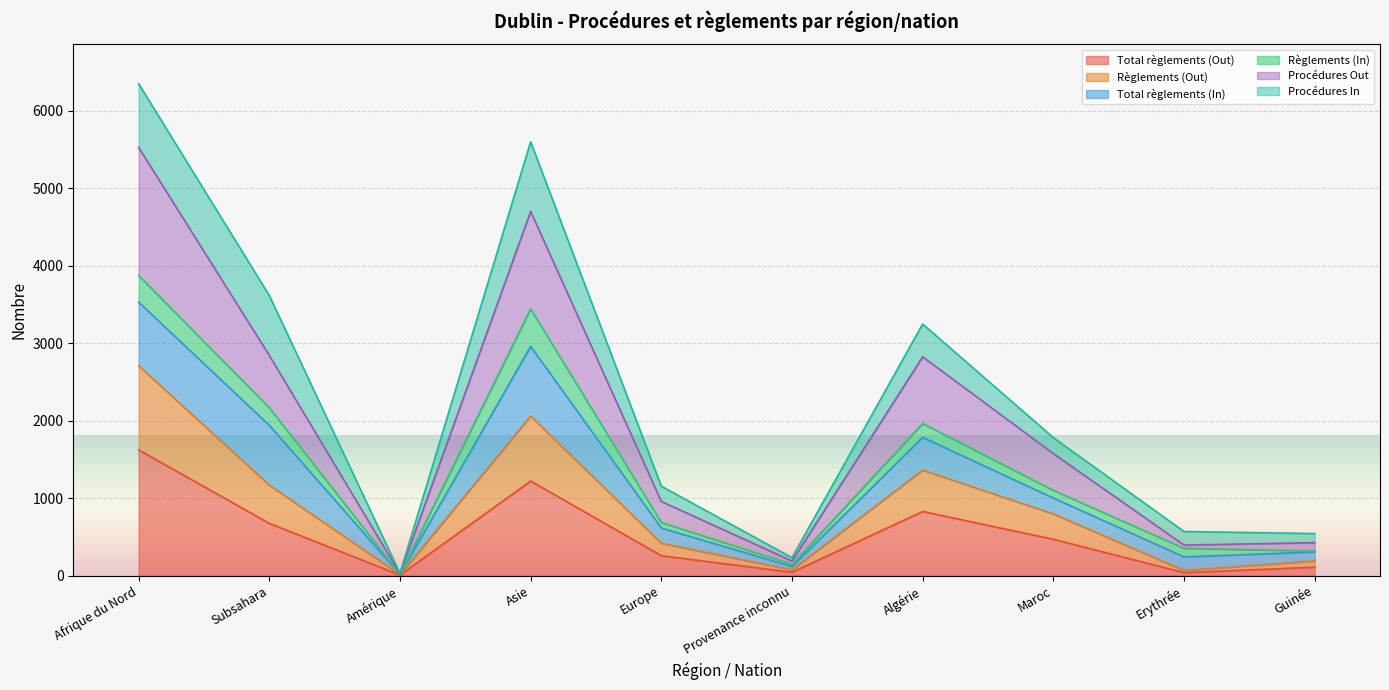

What is the value of the Total règlements (Out) point at the 8th from the left?

469